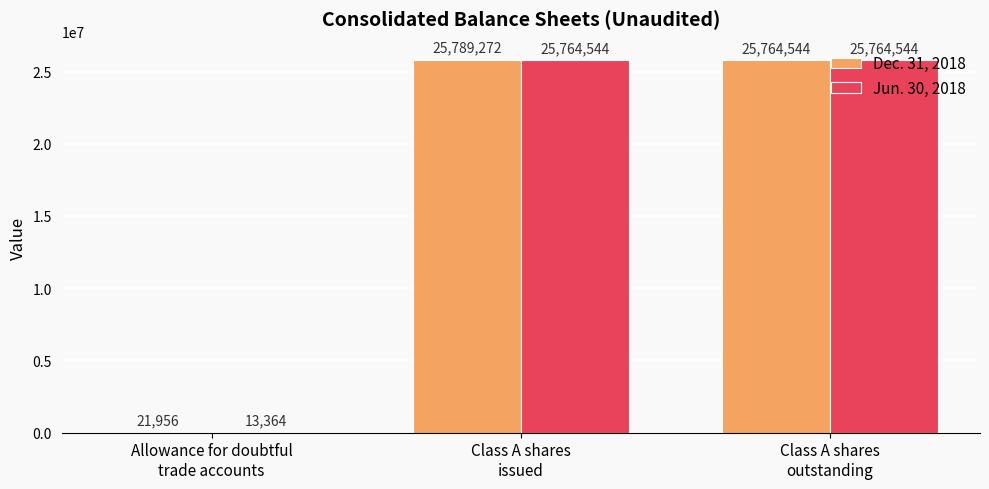

Which series has the largest total across all categories?

Dec. 31, 2018